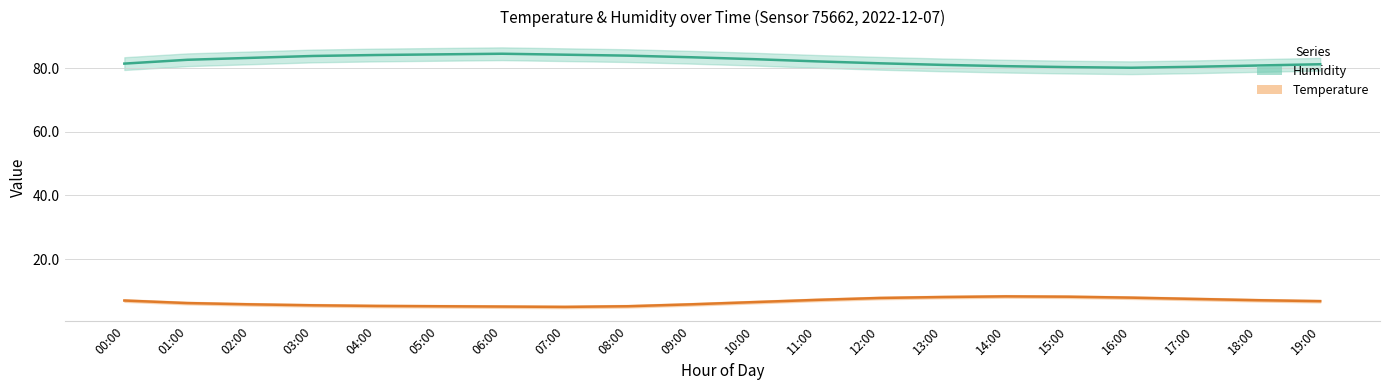

Which category has the lowest value in the humidity series?

16:00